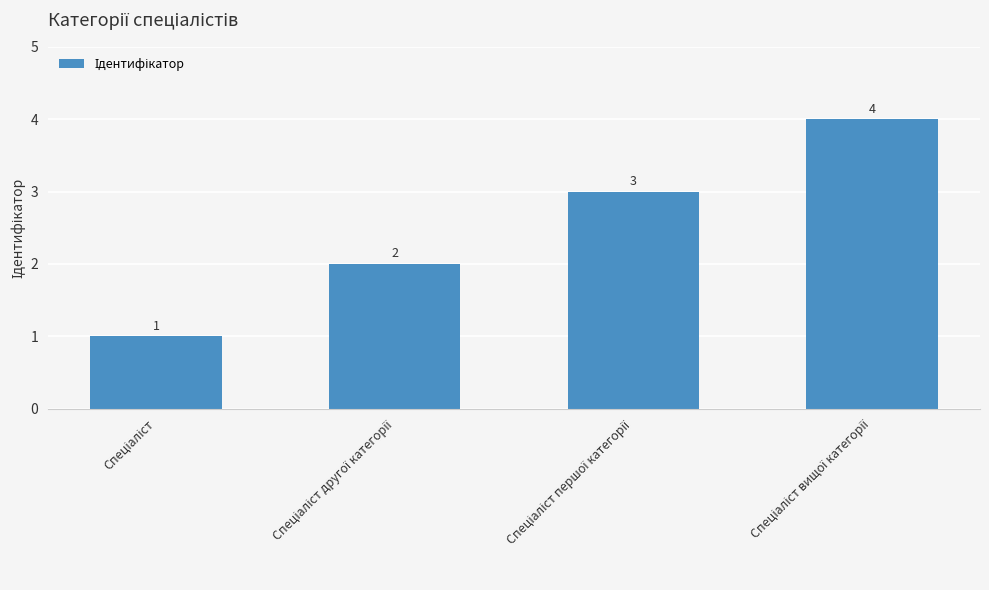

Does the chart contain stacked bars?

No